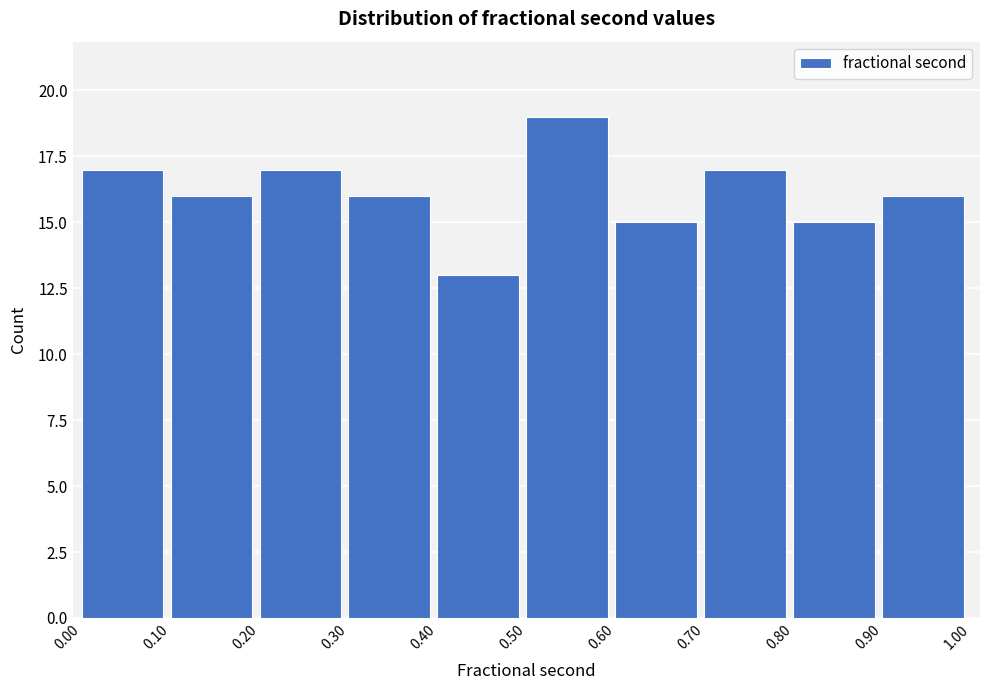

Reading left to right, list every bar in this chart as the range it spans on the x-axis followed by its height. The values are not printed on the chart, so give them approximately, as read against the axis.

0.00 to 0.10: 17
0.10 to 0.20: 16
0.20 to 0.30: 17
0.30 to 0.40: 16
0.40 to 0.50: 13
0.50 to 0.60: 19
0.60 to 0.70: 15
0.70 to 0.80: 17
0.80 to 0.90: 15
0.90 to 1.00: 16